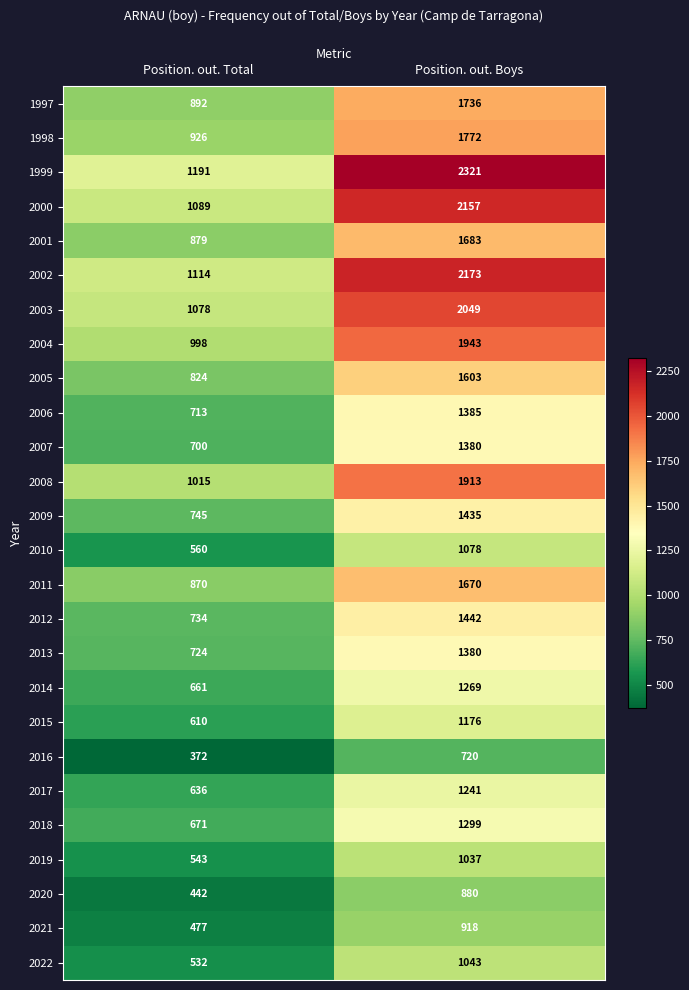

What is the difference between the highest and lowest values at Position. out. Total?

819